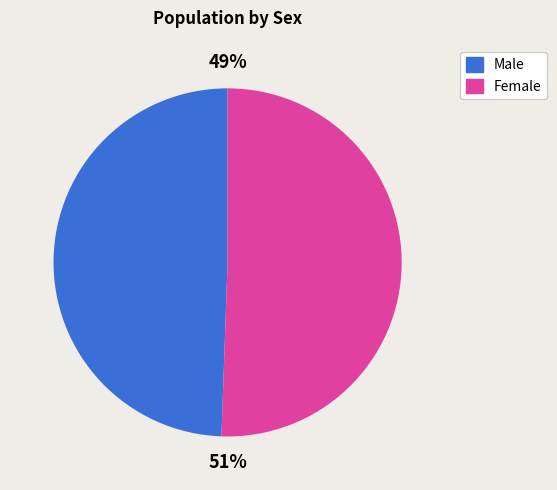

Approximately how many times larger is the value at Male compared to Female?

1.0